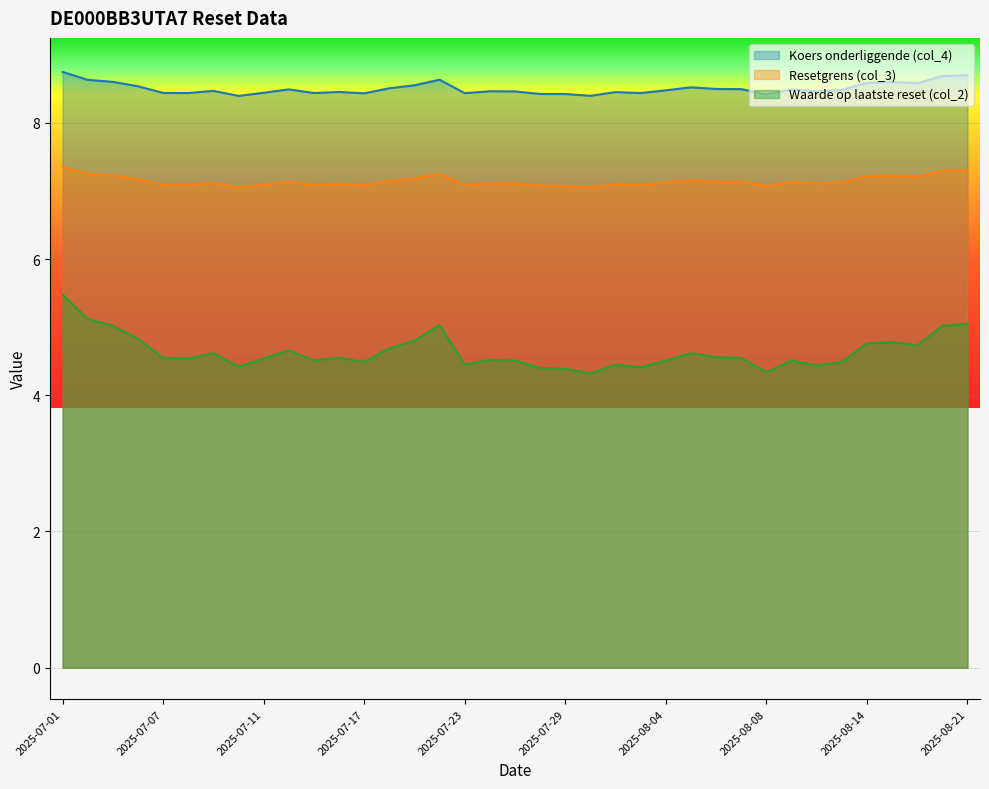

The Waarde op laatste reset (col_2) series shows 4.4 at 2025-08-01. True or false?

True